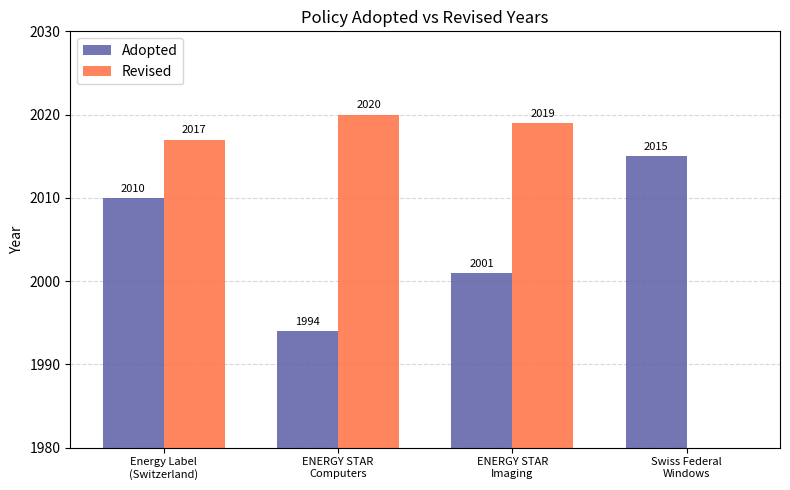

Which series changed the most between Energy Label
(Switzerland) and ENERGY STAR
Computers?

Adopted